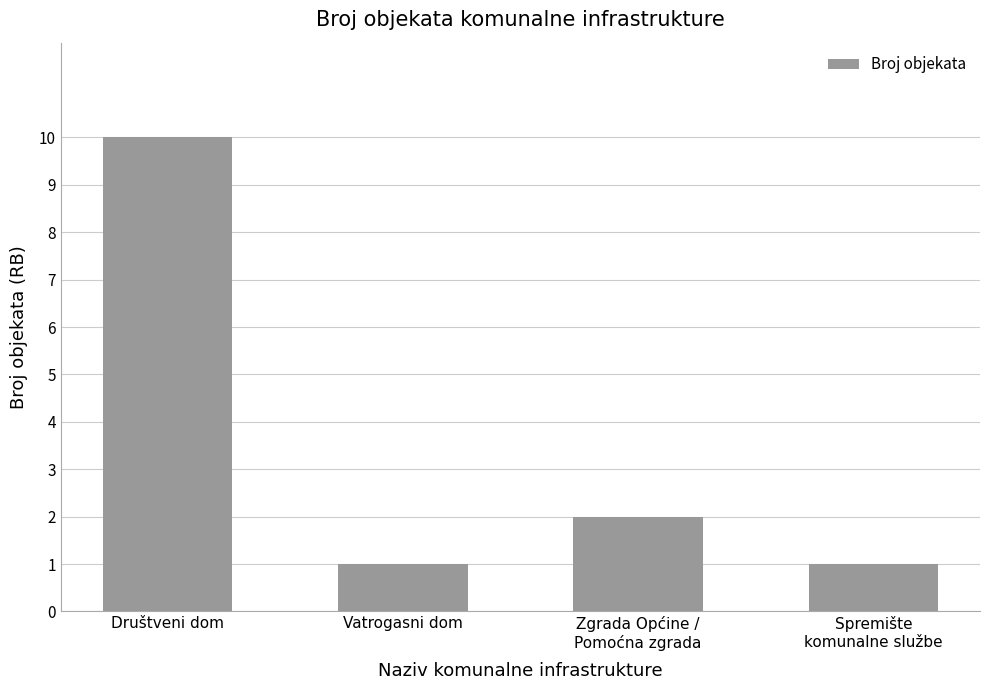

What position from the left is Spremište
komunalne službe?

4